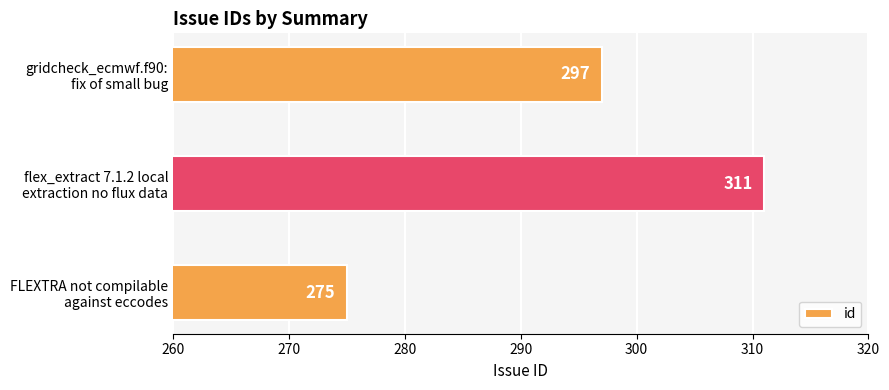

How many distinct data groups are displayed?

1